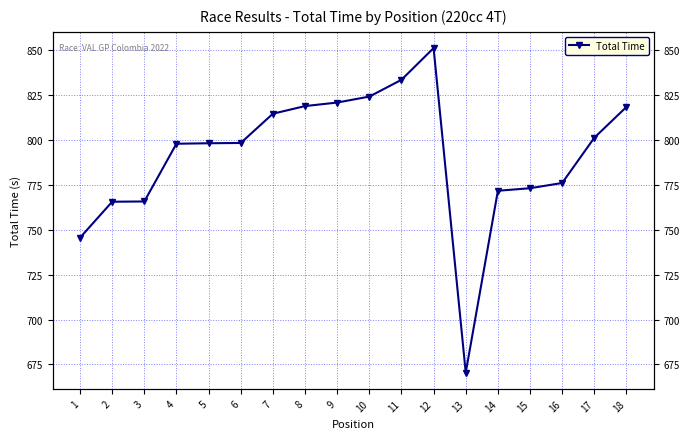

What is the smallest value displayed?

670.4